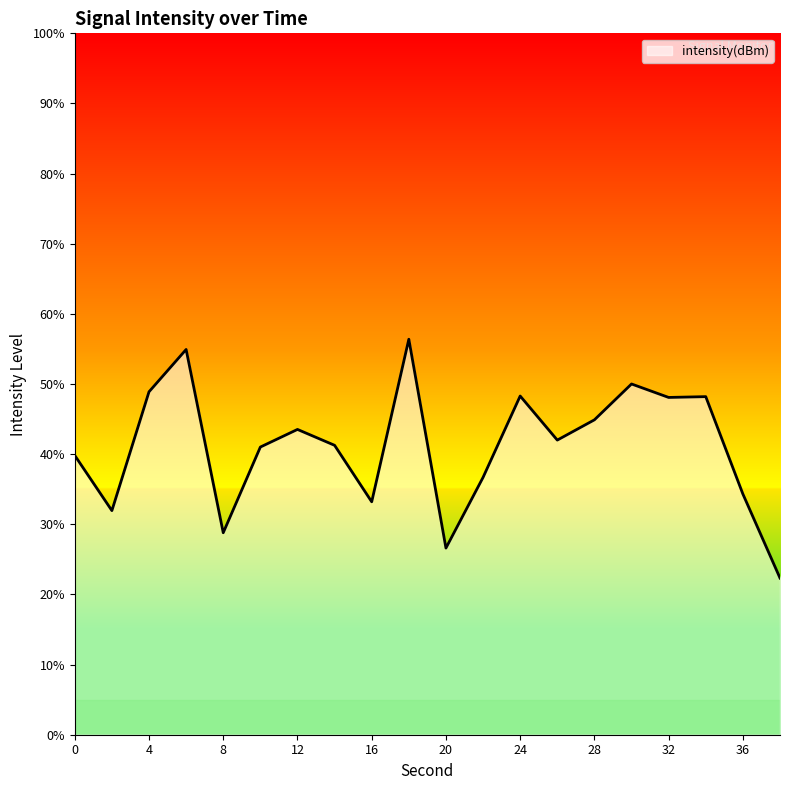

How many series are shown in this chart?

1